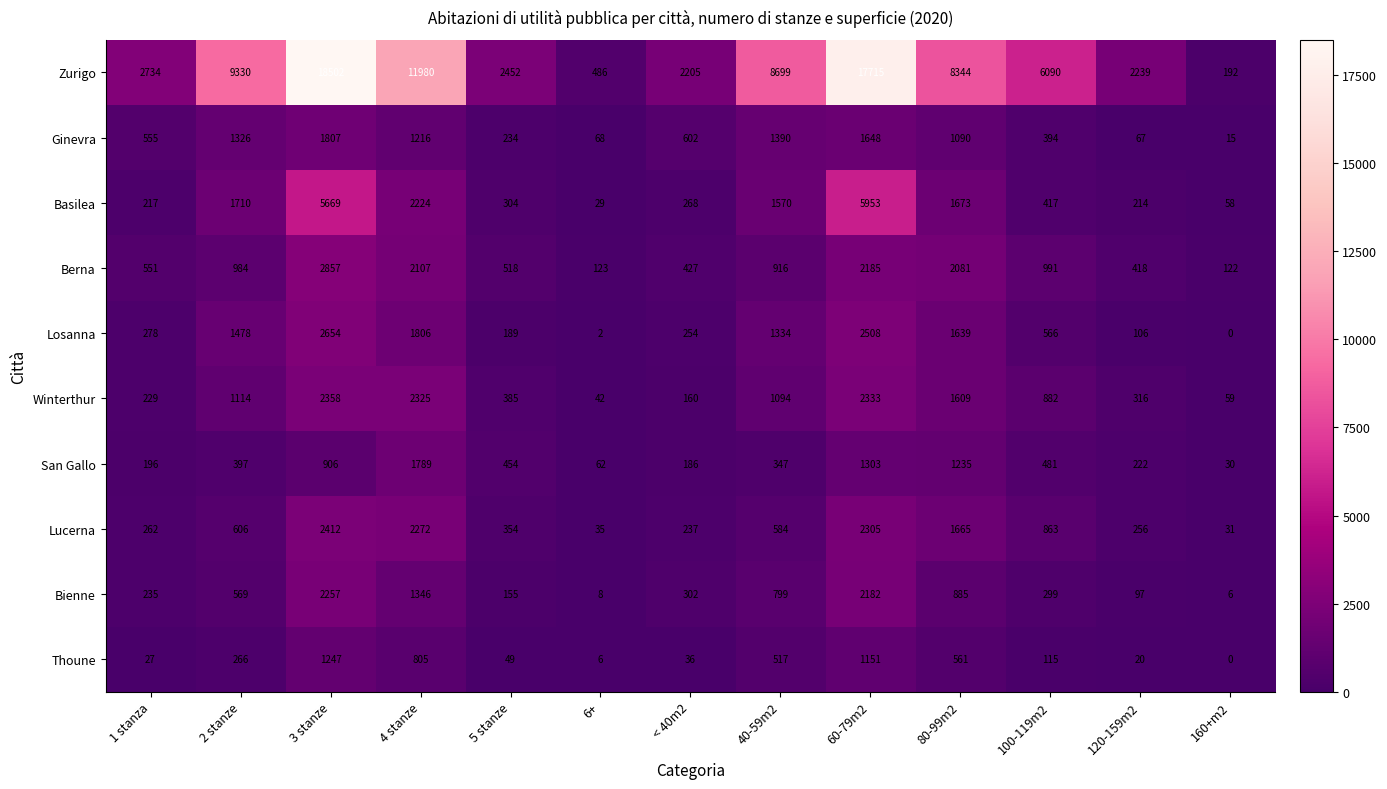

How many values in Thoune are above zero?

12